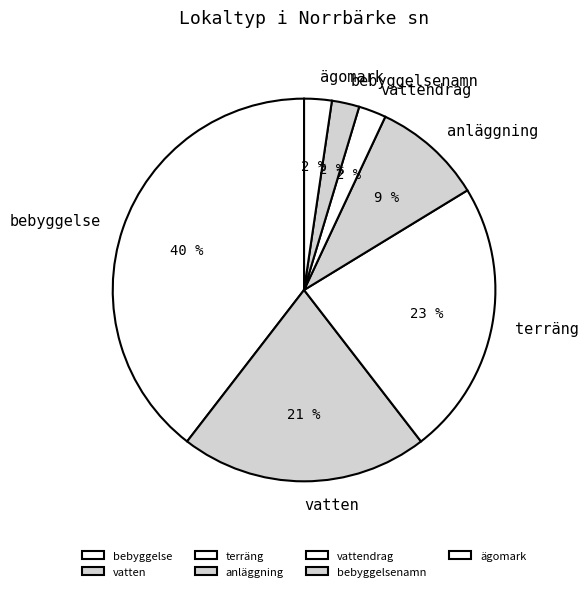

Does vattendrag account for over 50% of the chart?

No